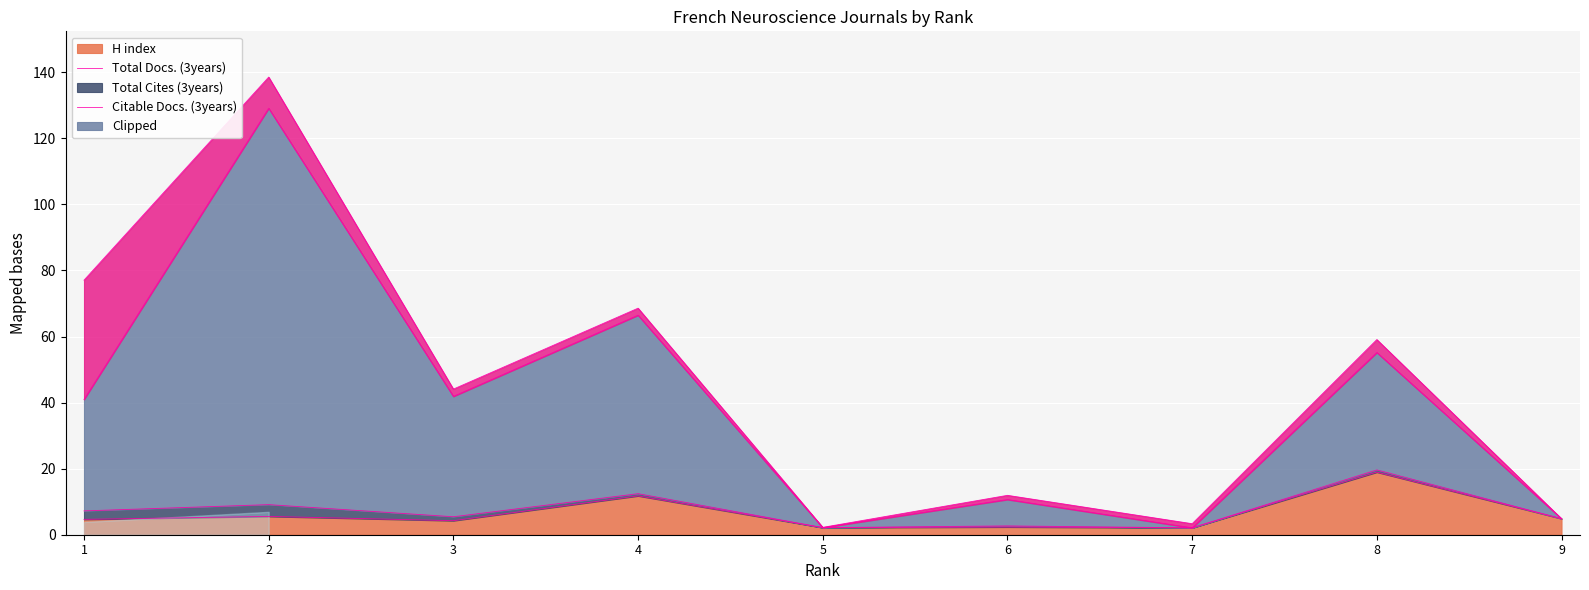

The value of H index at 2 is 5.5. True or false?

True